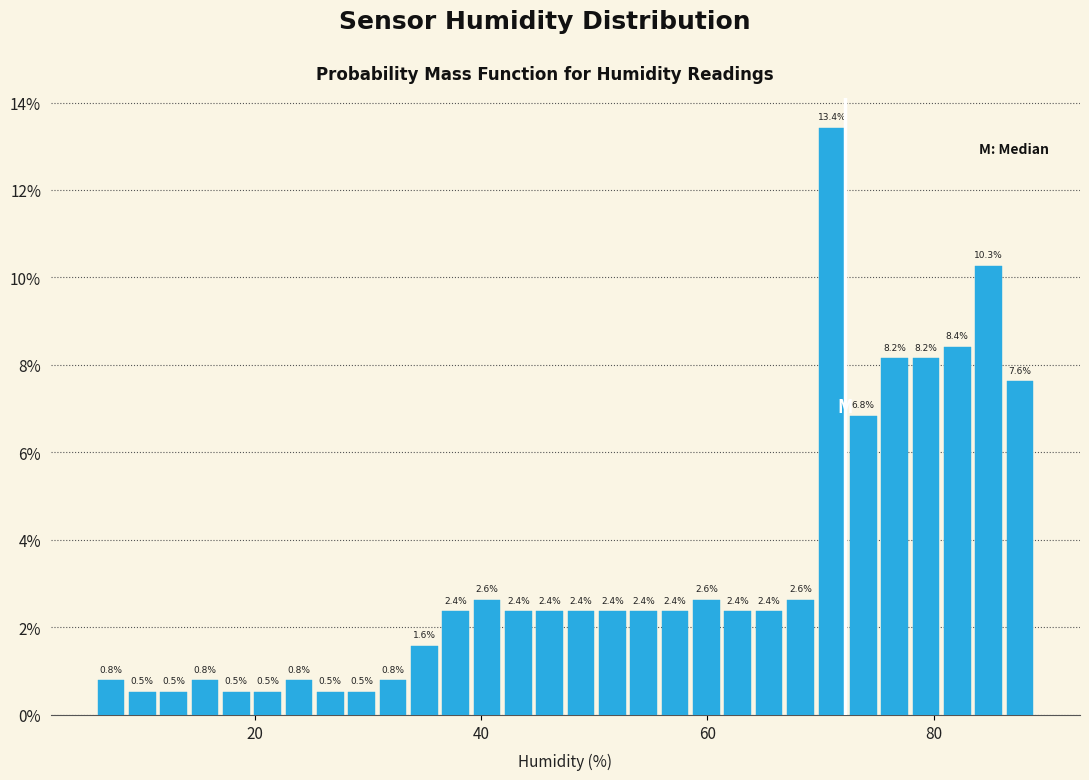

Read against the x-axis, roughly where is the centre of the tallest bar?

70